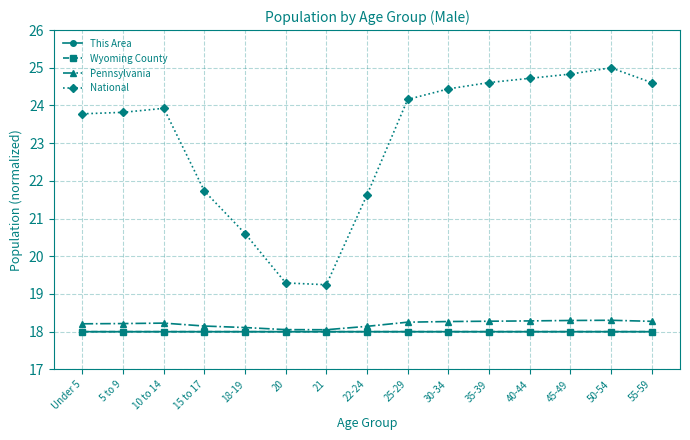

True or false: National has more than 0 points higher than both neighbors.

True